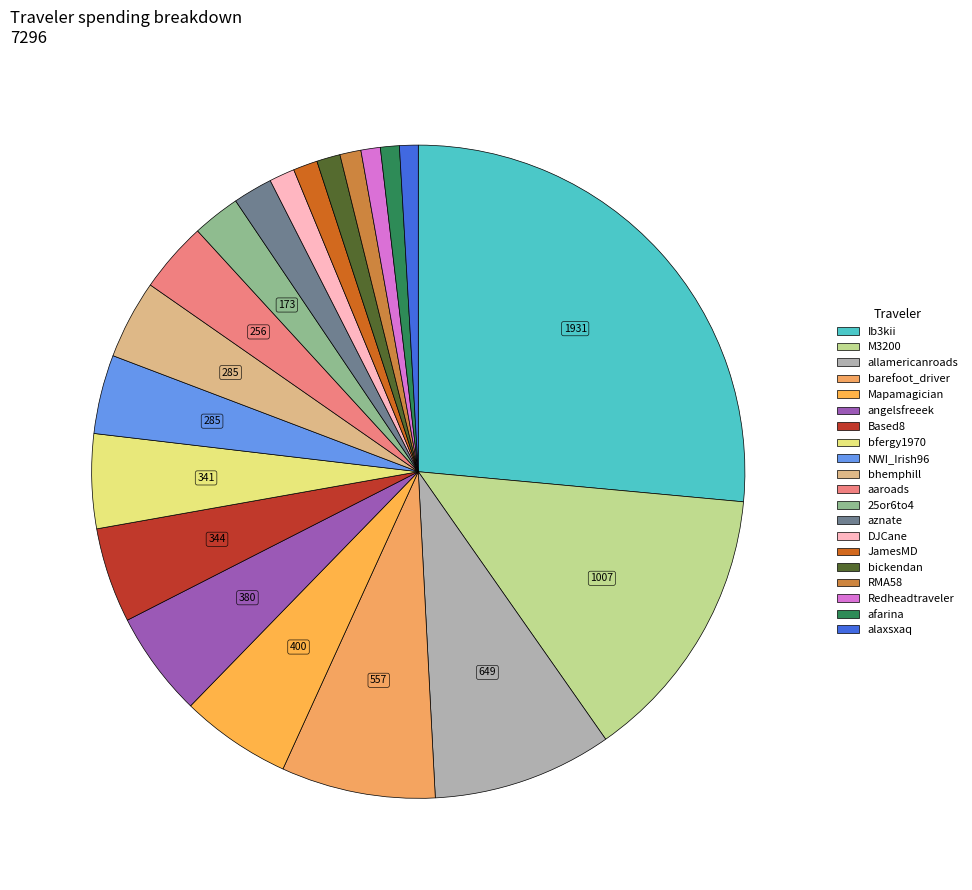

Is it true that aaroads is 14% of the pie?

False